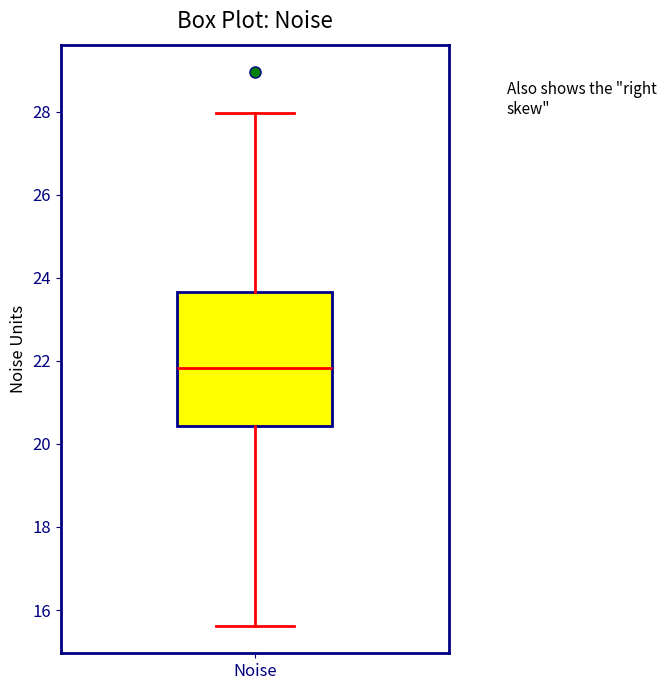

Transcribe this box plot: give where the median line is, the range the box spans, and where the two whiskers end, as read against the y-axis. The values are not printed on the chart, so give them approximately, as read against the axis.

median 21.8, box 20.4 to 23.6, whiskers 15.6 to 28.0